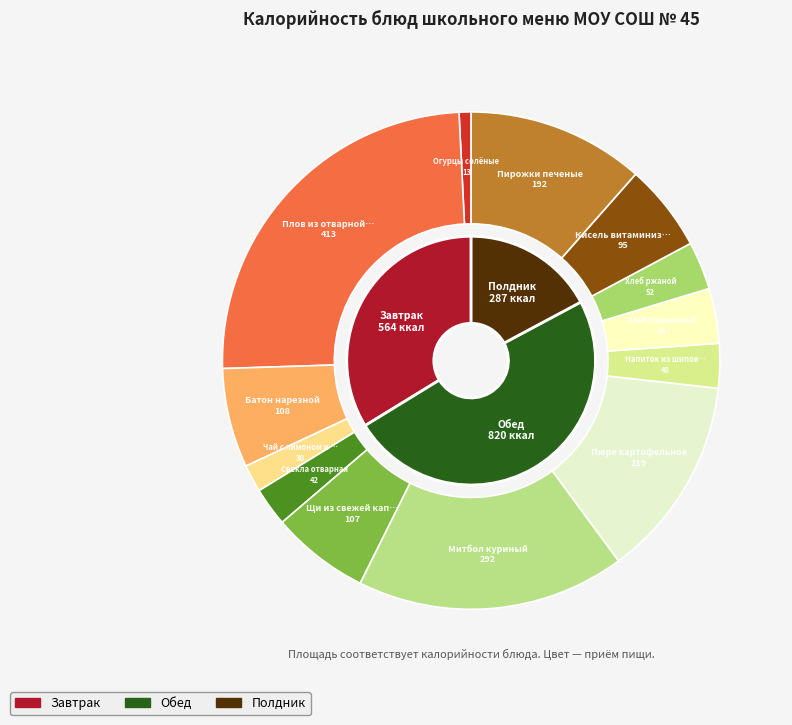

Count the number of slices in the pie.

13